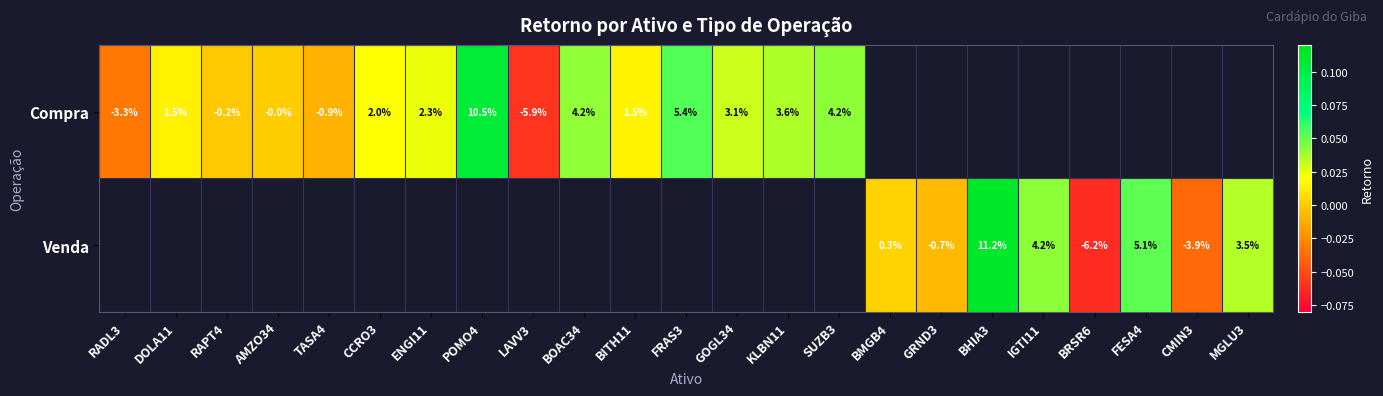

How many series are shown in this chart?

2